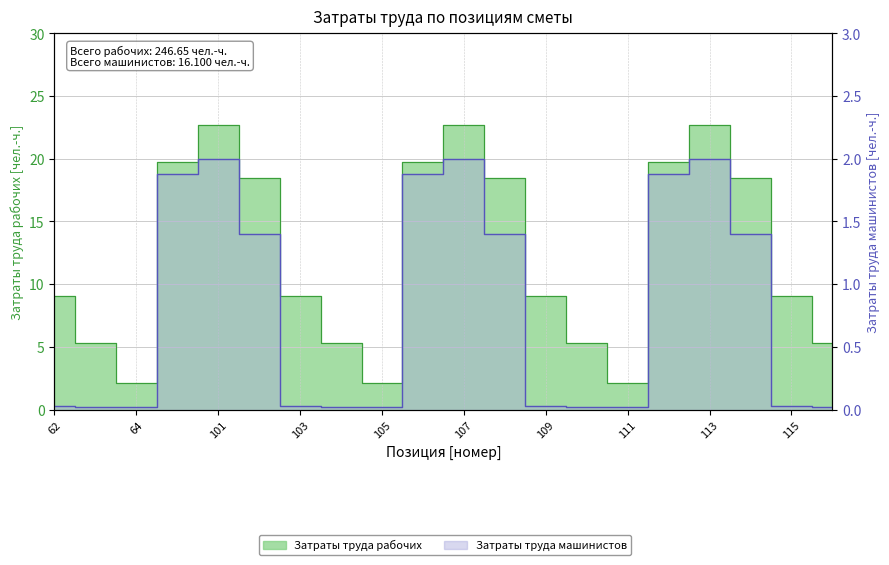

Reading left to right, list all the values displayed in this chart.

Затраты труда рабочих: 9.1	5.3	2.1	19.7	22.7	18.5	9.1	5.3	2.1	19.7	22.7	18.5	9.1	5.3	2.1	19.7	22.7	18.5	9.1	5.3
Затраты труда машинистов: 0.0	0.0	0.0	1.9	2.0	1.4	0.0	0.0	0.0	1.9	2.0	1.4	0.0	0.0	0.0	1.9	2.0	1.4	0.0	0.0